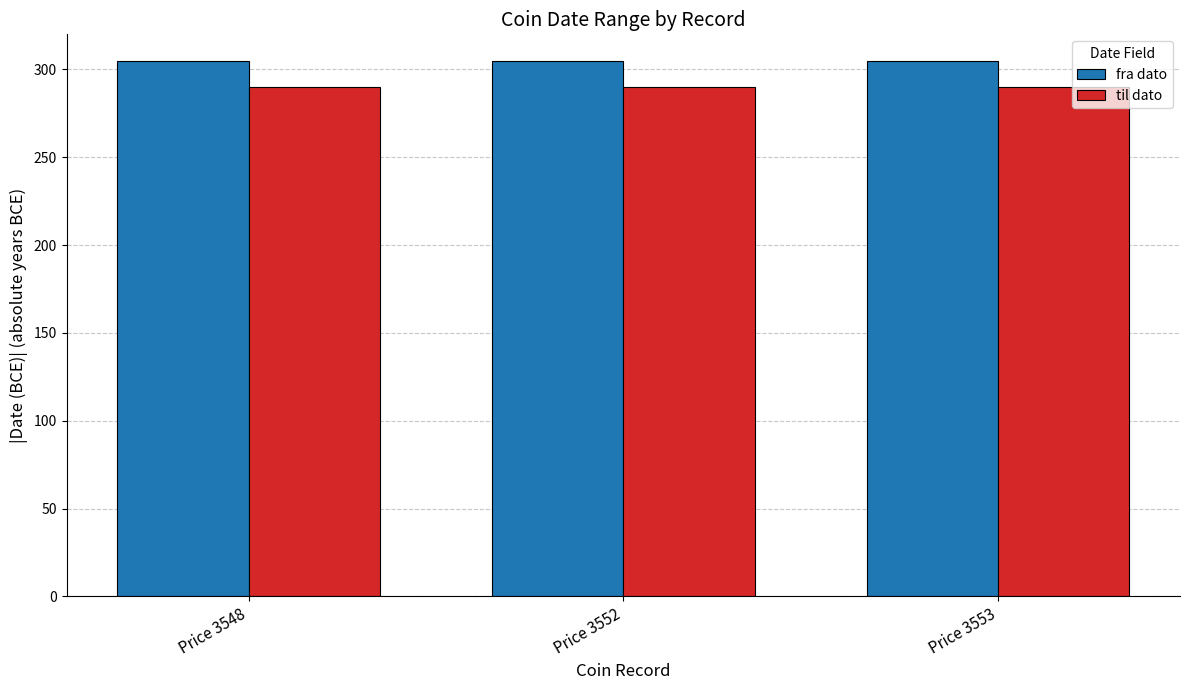

Are the bars grouped side by side (vs. stacked)?

Yes